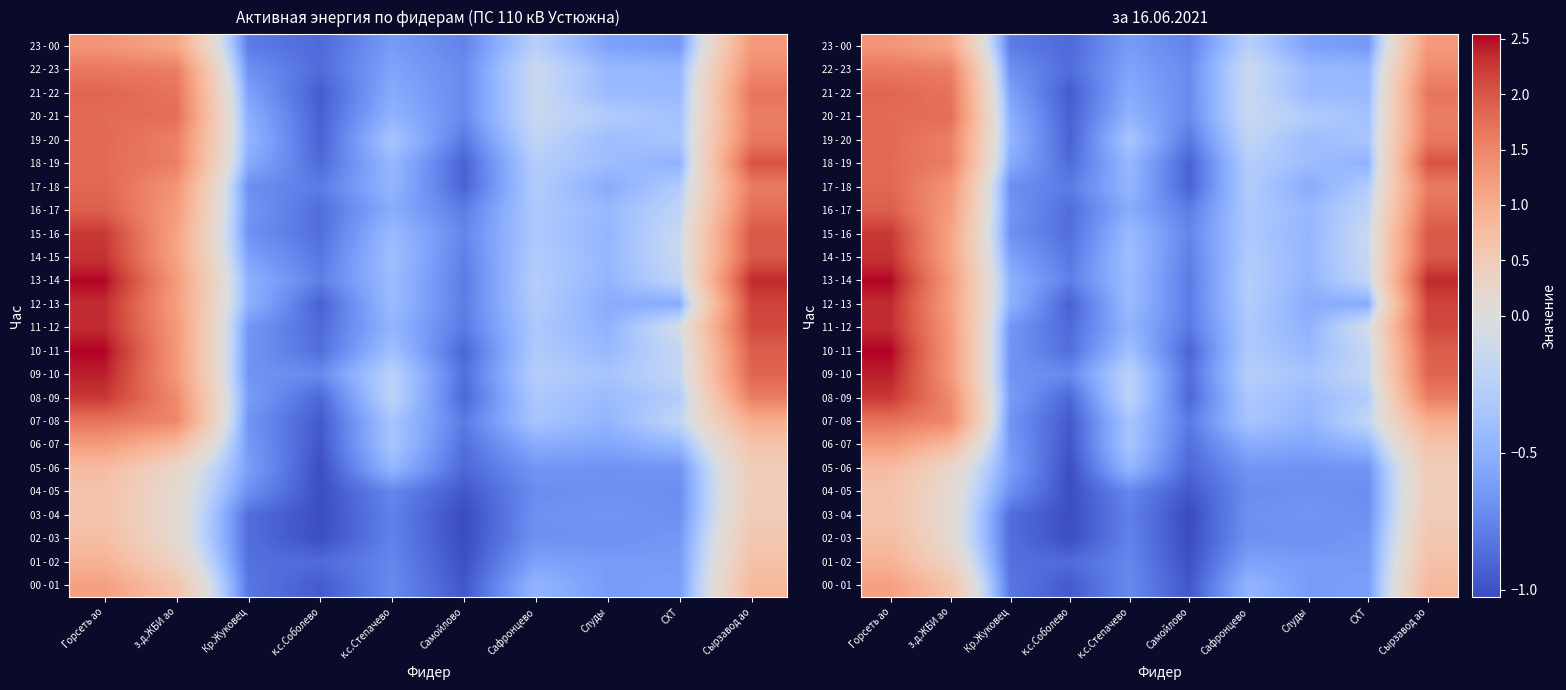

What is the minimum value shown in the chart?

-1.0